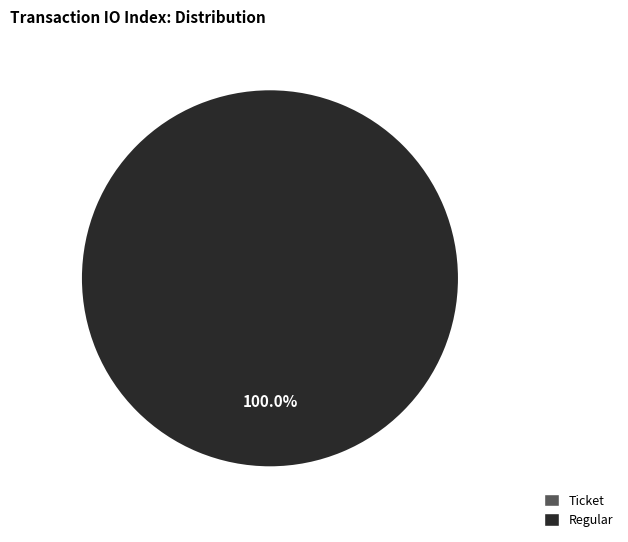

Rank the categories by value from lowest to highest.

Ticket (io_index=0), Regular (io_index=41)